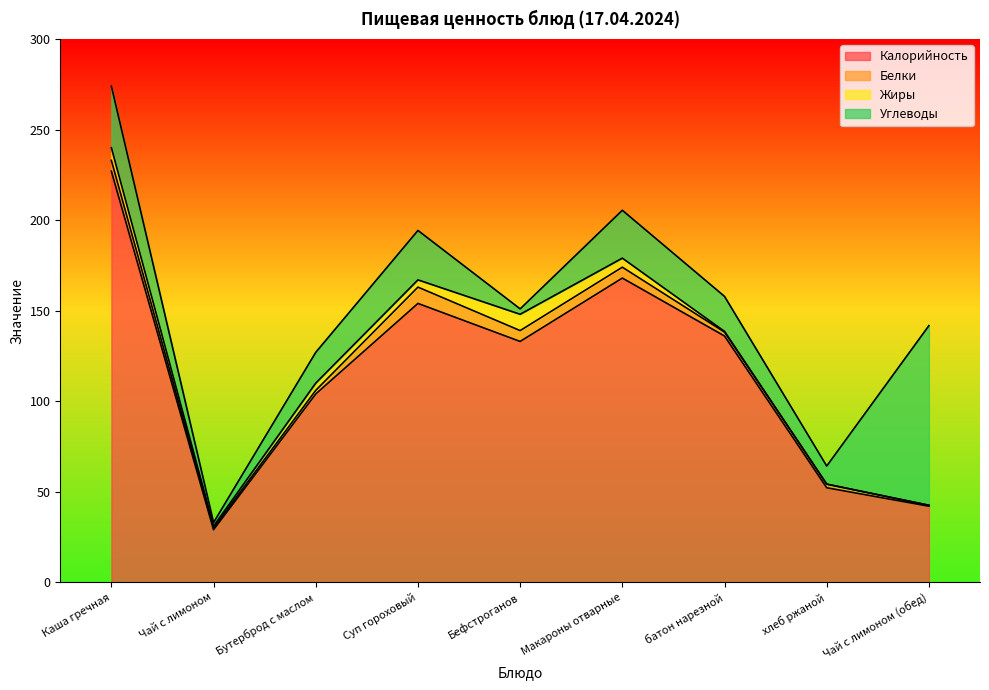

List the series in order of their peak value, highest first.

Калорийность, Углеводы, Белки, Жиры